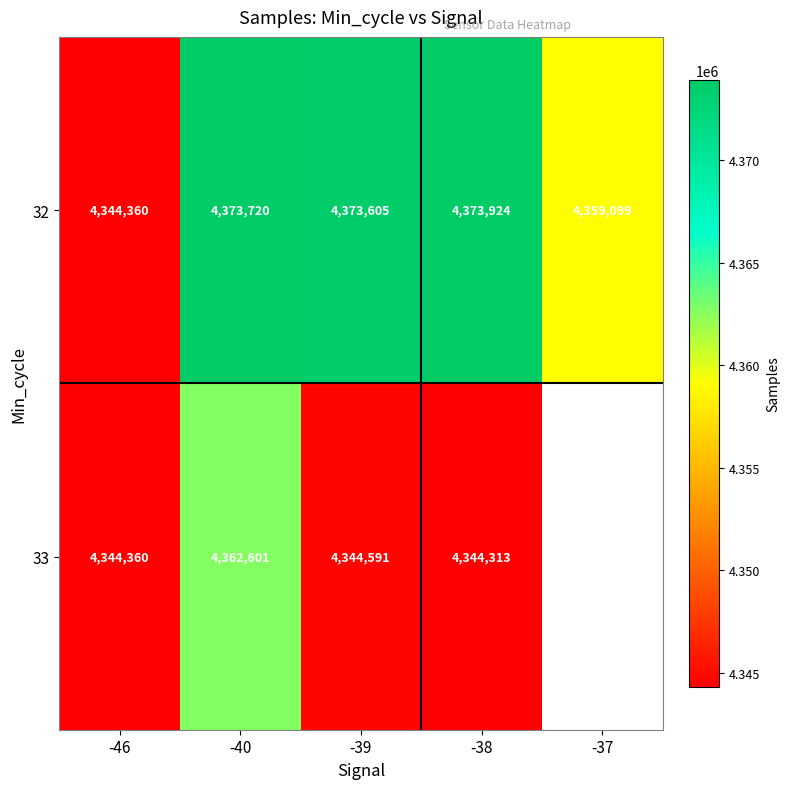

The value of 32 at -39 is 1175281. True or false?

False